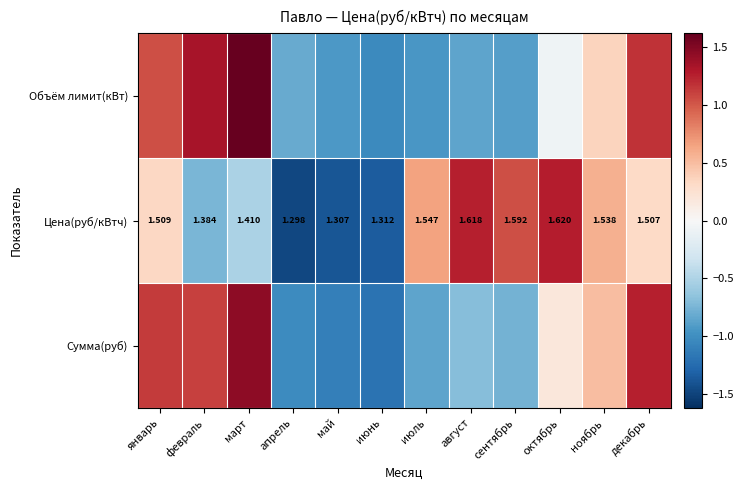

Rank the categories by Цена(руб/кВтч) value from highest to lowest.

октябрь, август, сентябрь, июль, ноябрь, январь, декабрь, март, февраль, июнь, май, апрель